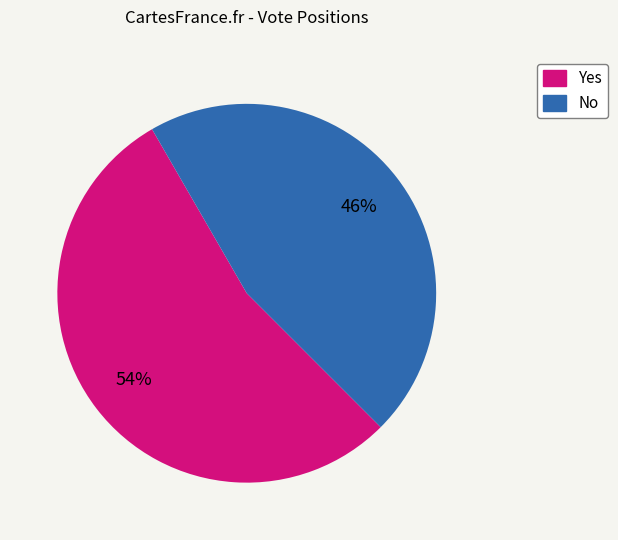

What is the largest slice in the pie chart?

Yes